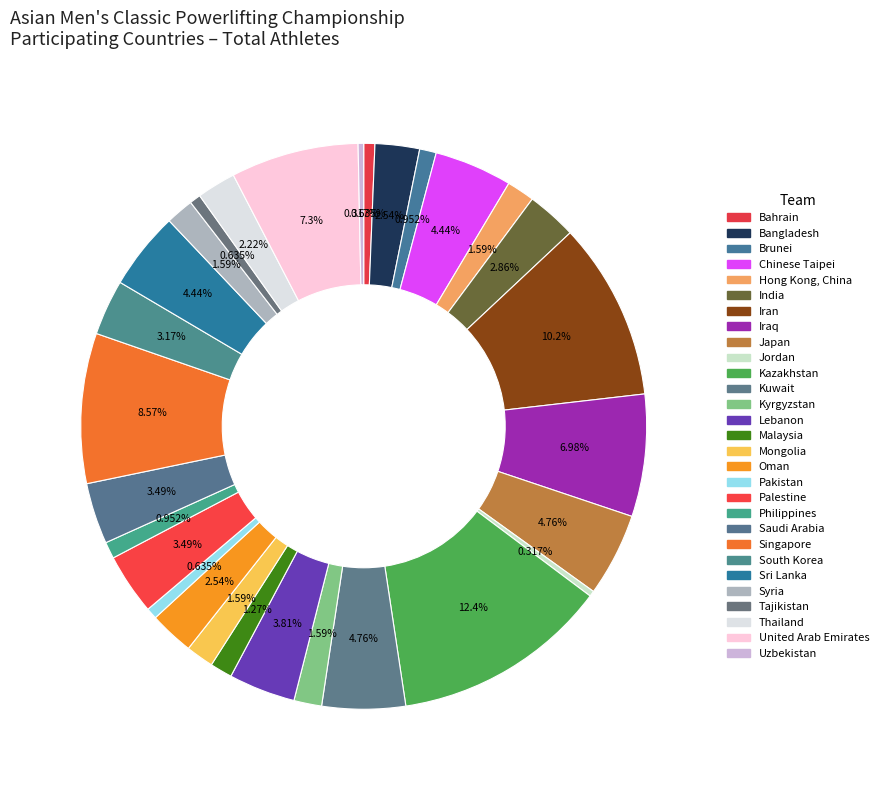

To the nearest percent, what is the average slice percentage?

3%